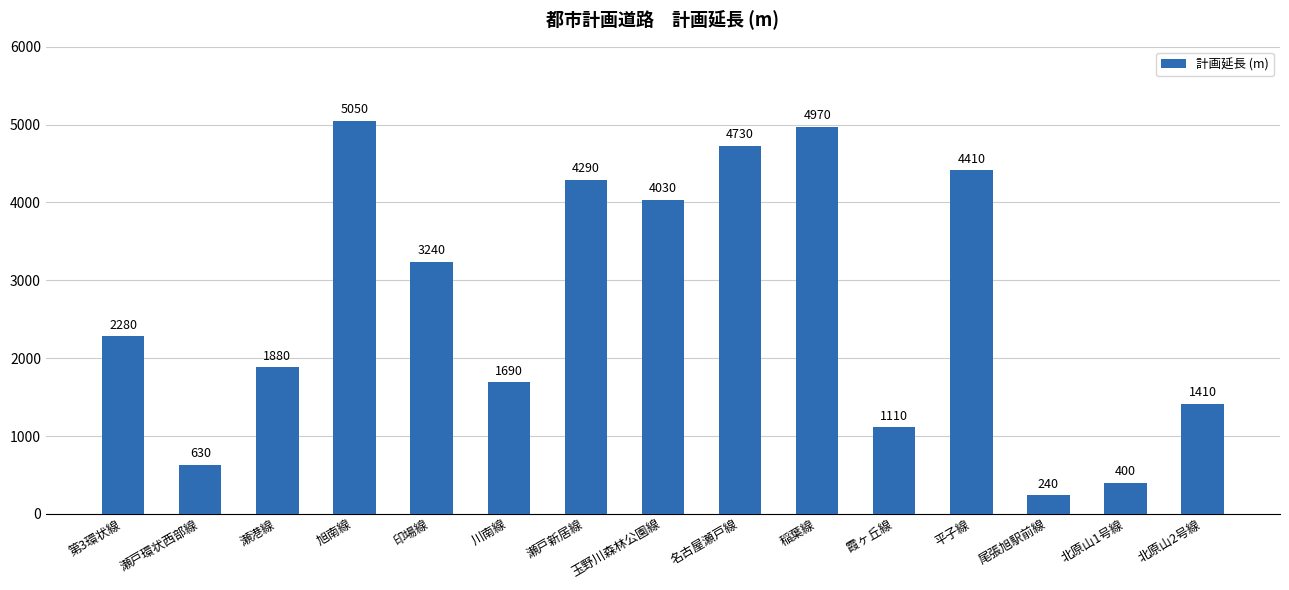

What is the value of the 2nd bar from the left?

630